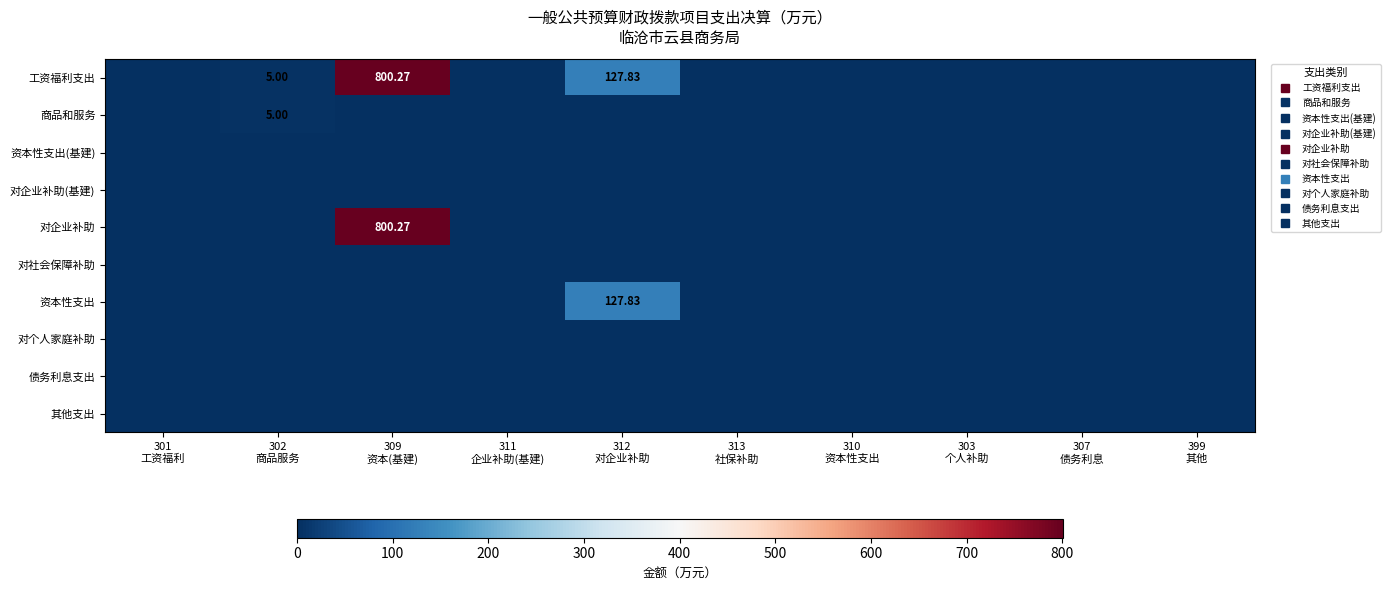

The 工资福利支出 series shows 202.7 at 312 对企业补助. True or false?

False